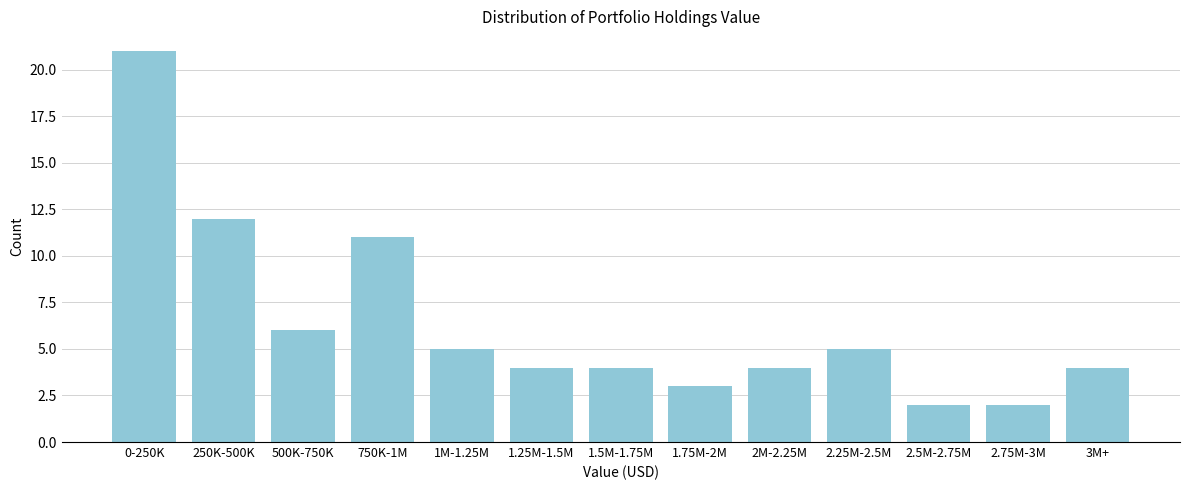

Reading left to right, extract all data points from this chart.

21	12	6	11	5	4	4	3	4	5	2	2	4